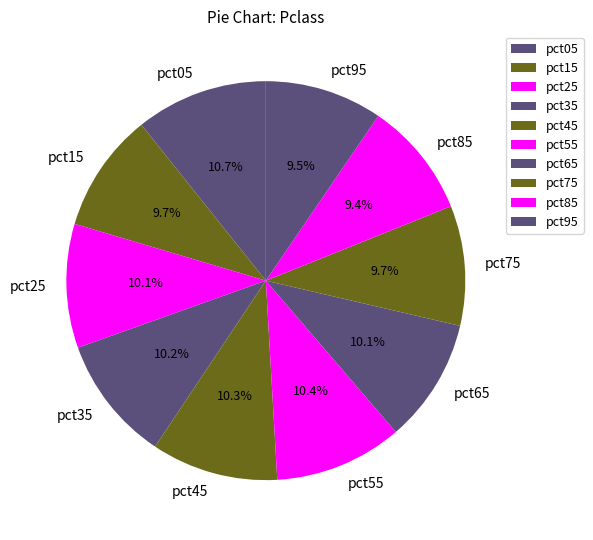

Does pct65 account for over 50% of the chart?

No